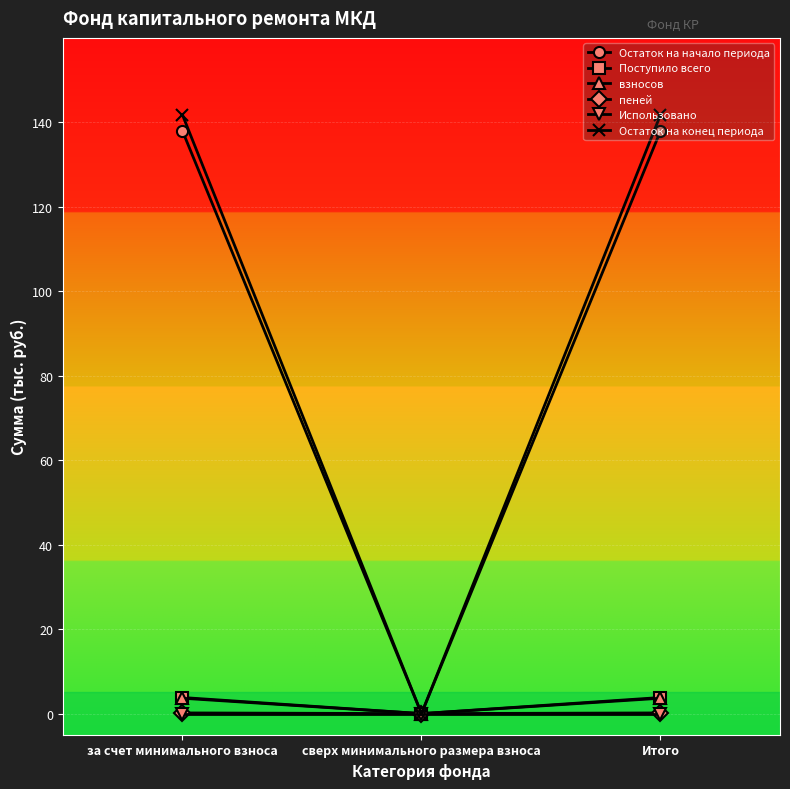

What is the difference between the пеней values at Итого and сверх минимального размера взноса?

0.2